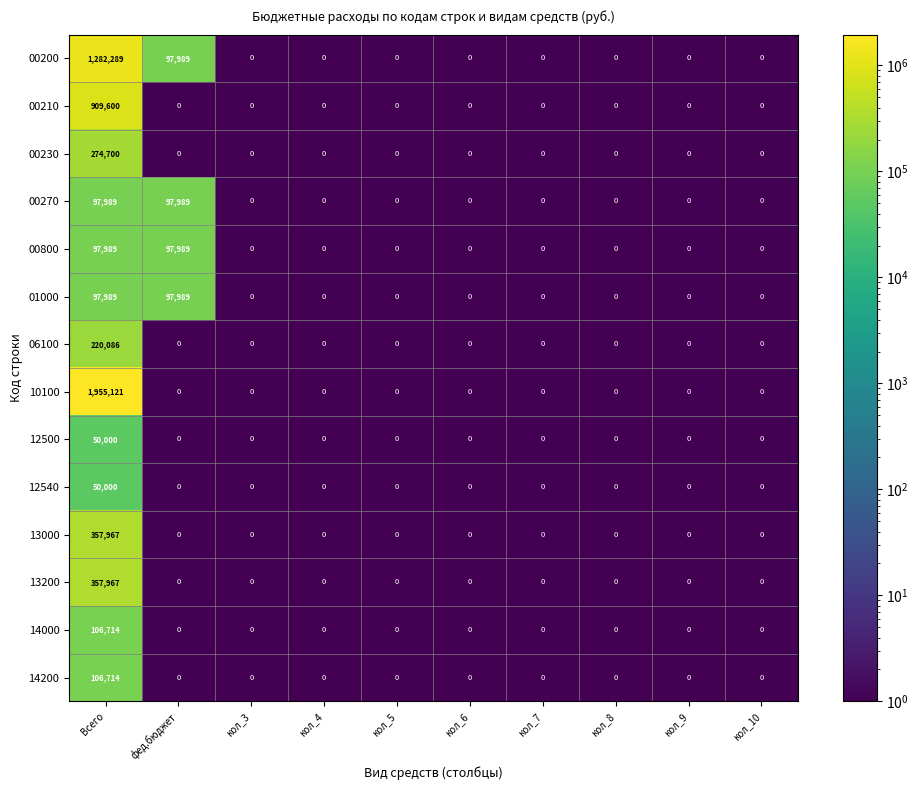

The value of 00210 at кол_8 is 0. True or false?

True